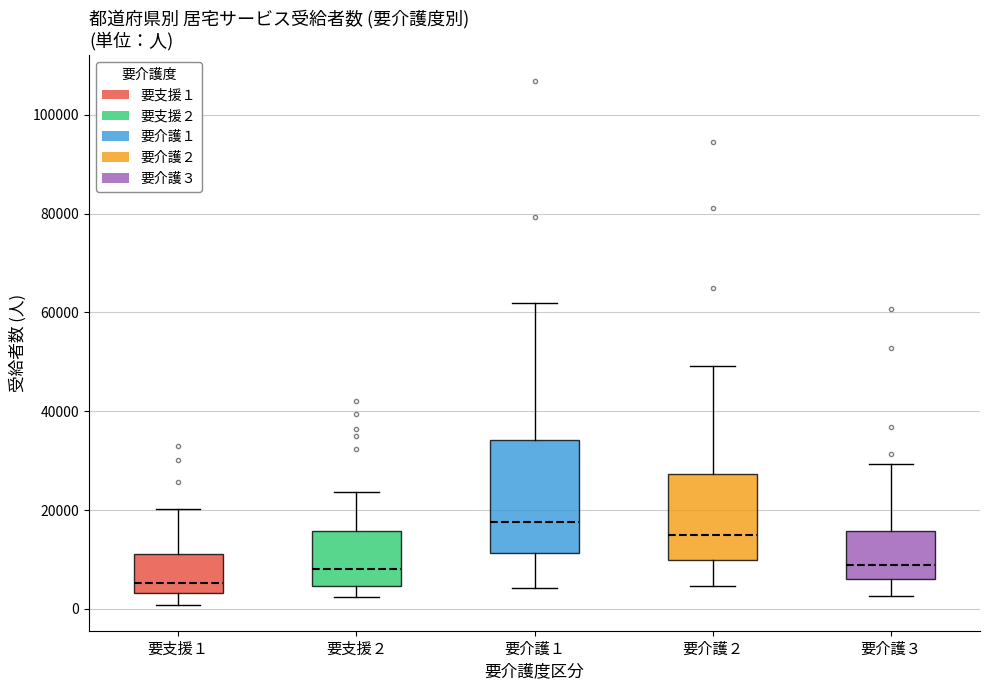

Comparing the boxes themselves (not the whiskers), which one is the tallest?

要介護１